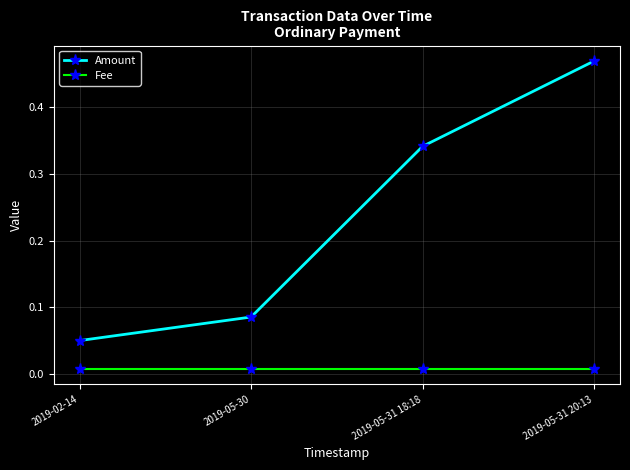

Which series has the largest total across all categories?

Amount